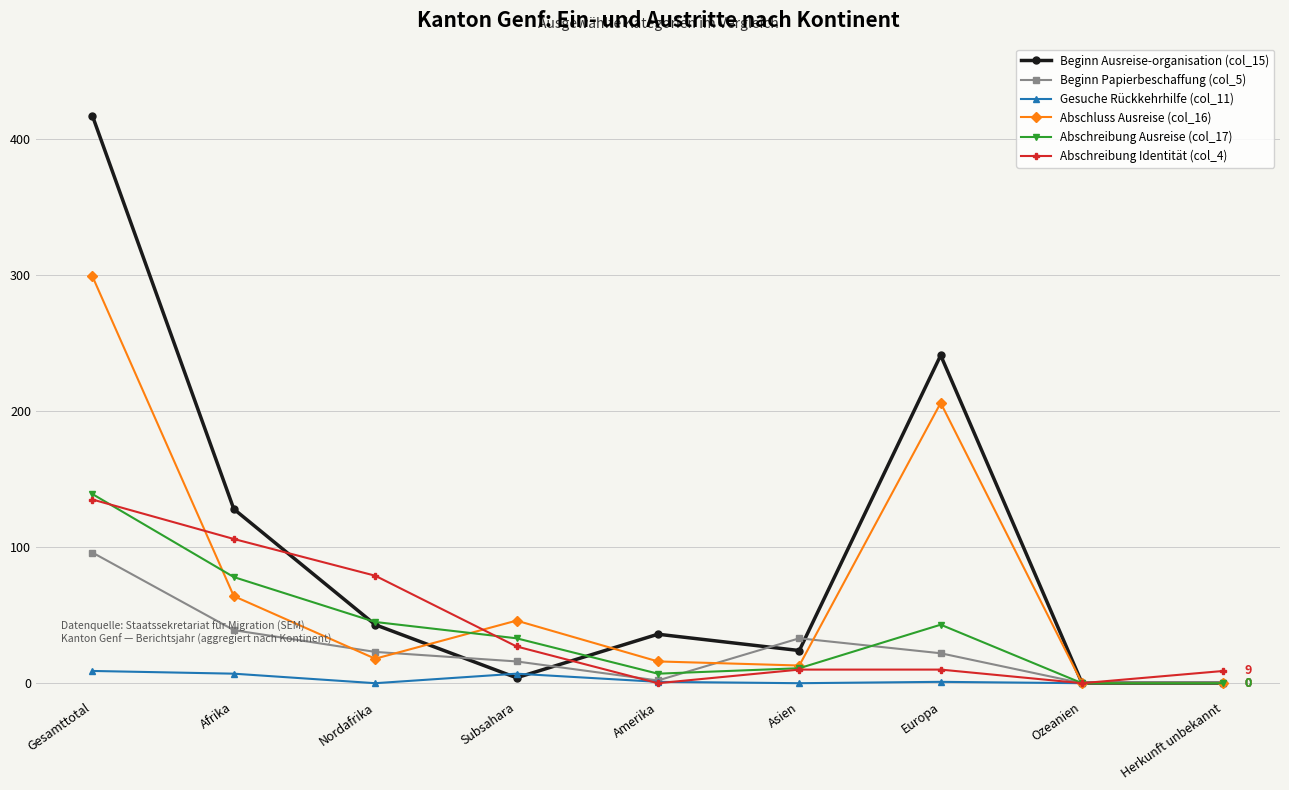

Where does the Gesuche Rückkehrhilfe (col_11) series first go above 1?

Gesamttotal